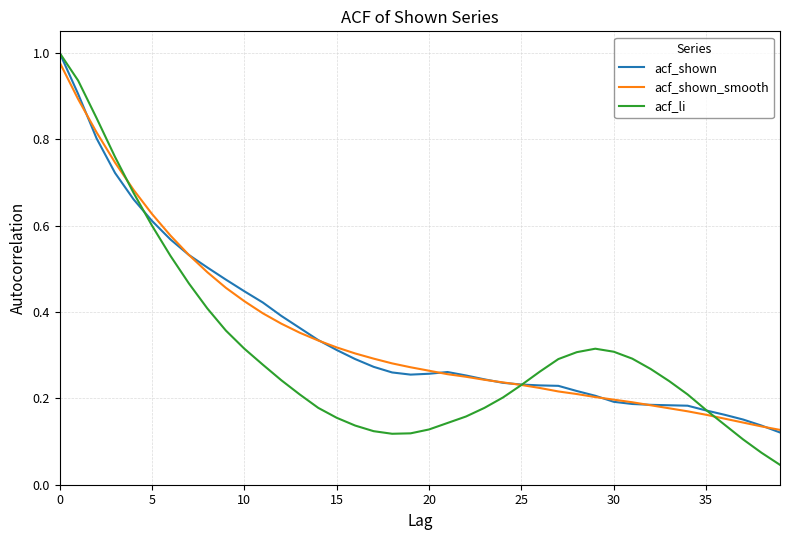

Which series has the widest spread of values?

acf_li